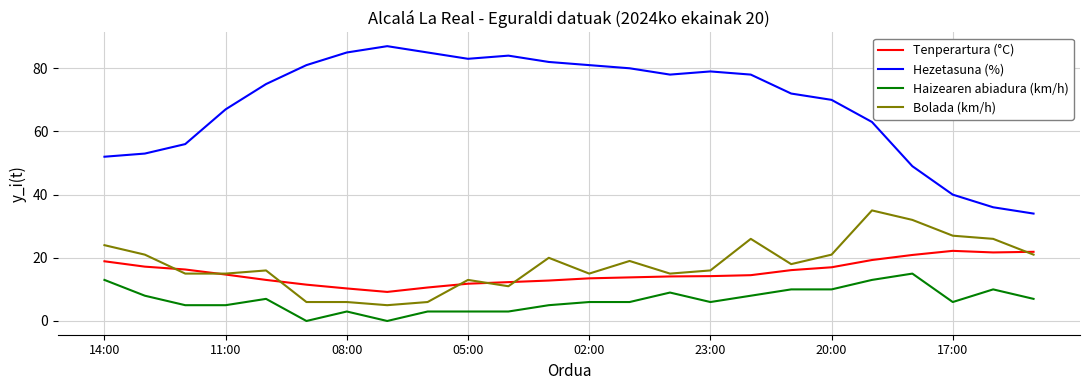

Which series has the largest total across all categories?

Hezetasuna (%)